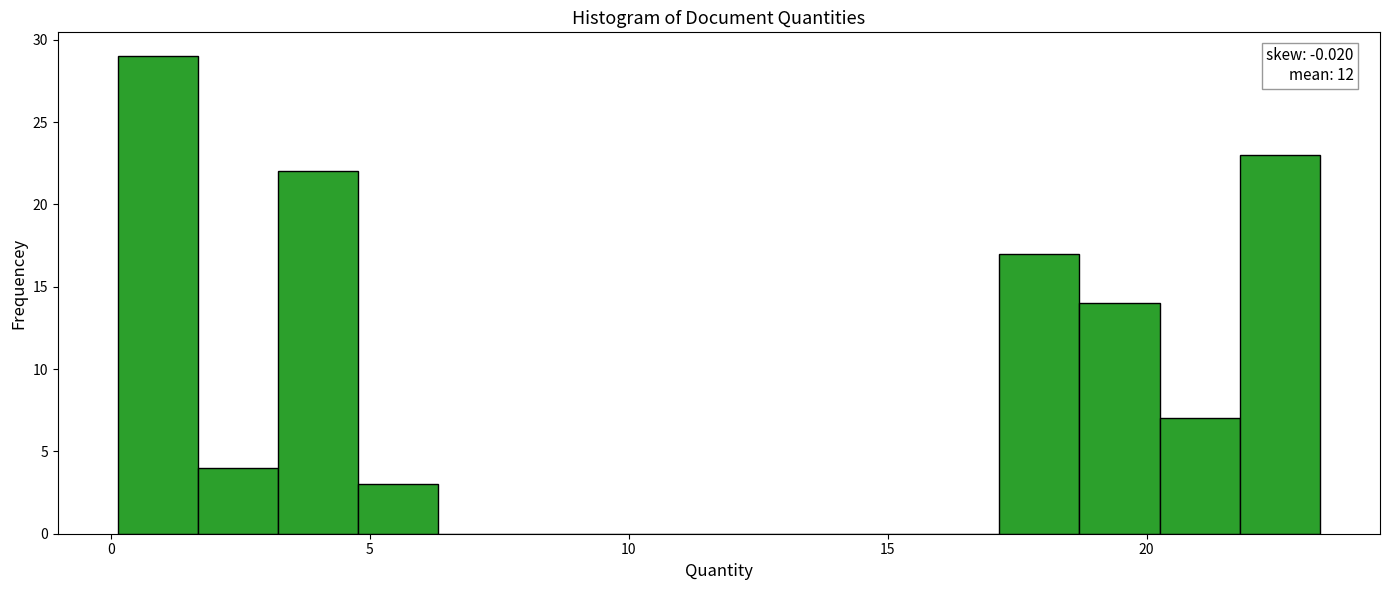

Read against the x-axis, roughly where is the centre of the tallest bar?

1.0